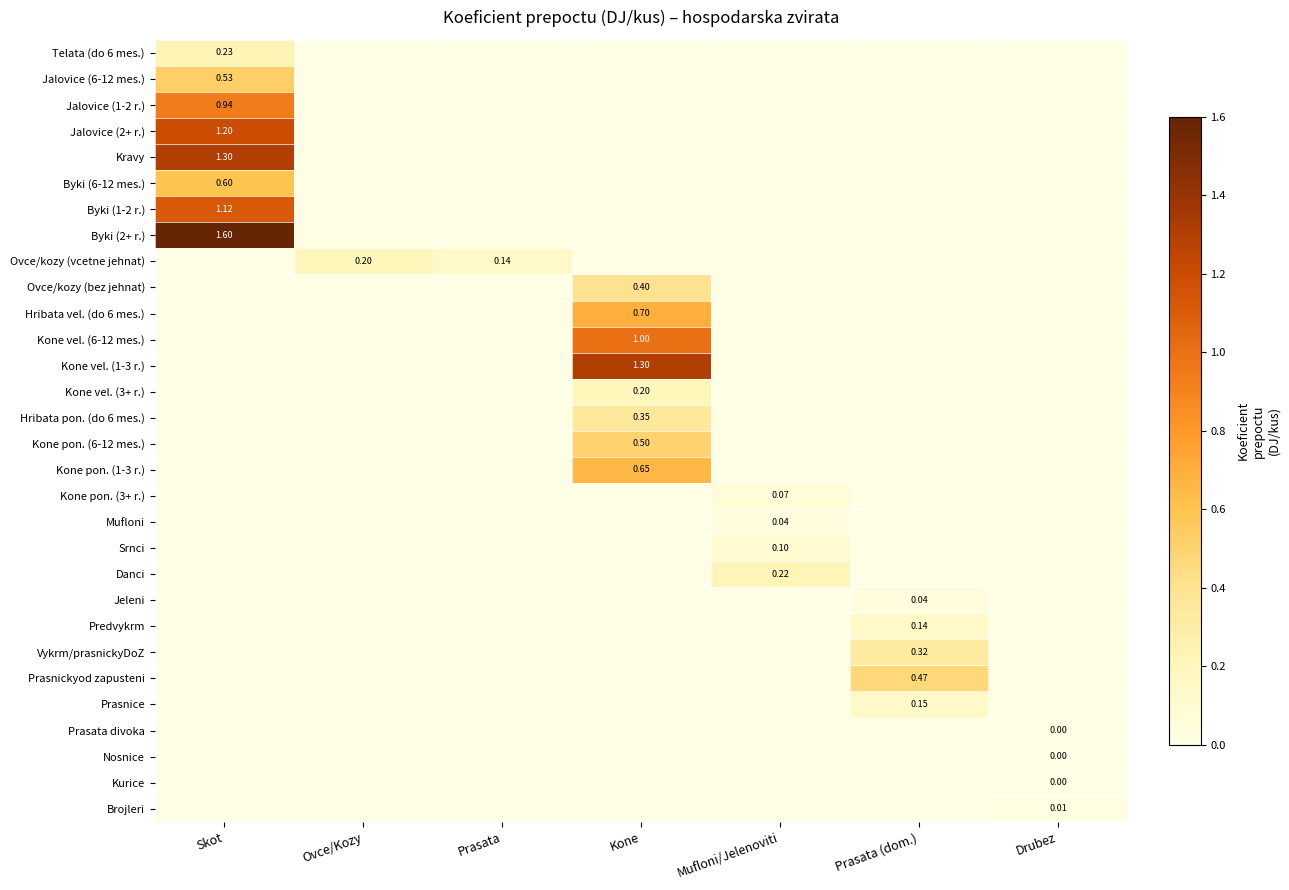

What is the spread (max minus min) of values at Mufloni/Jelenoviti?

0.2